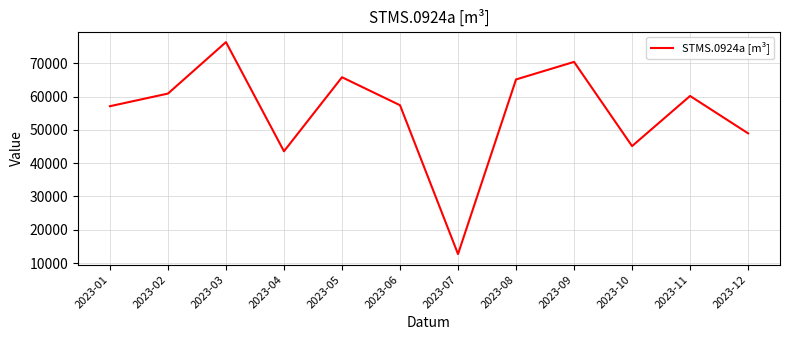

What is the greatest value displayed?

76328